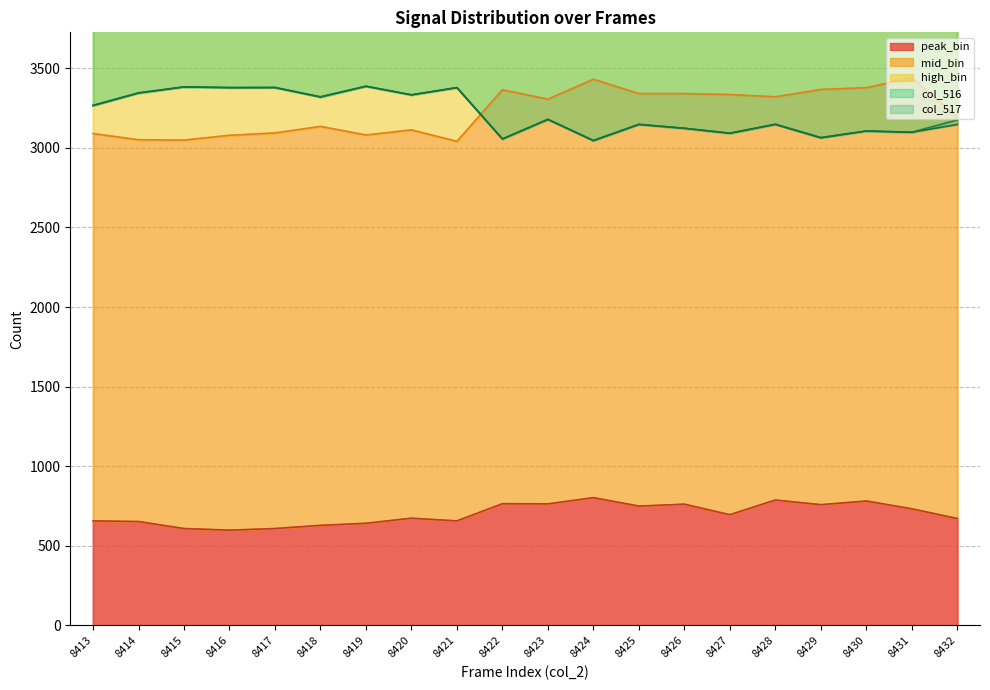

How many interior local valleys does the col_517 series have?

7